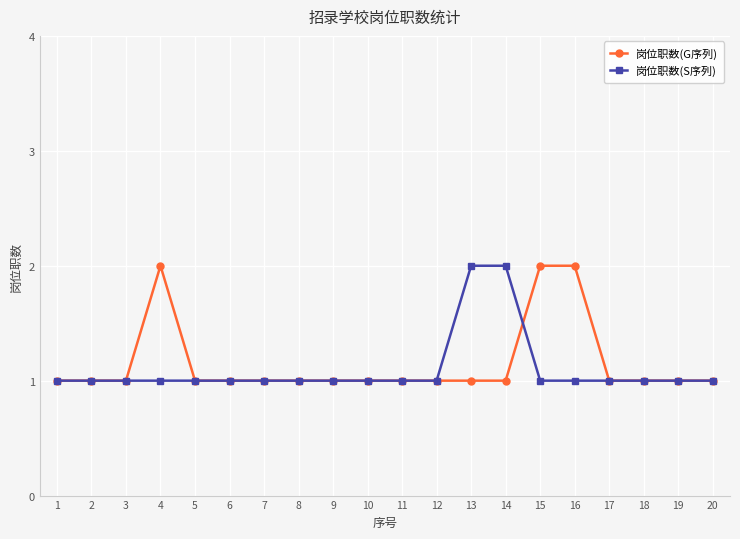

Rank the series at 13 from lowest to highest value.

岗位职数(G序列), 岗位职数(S序列)